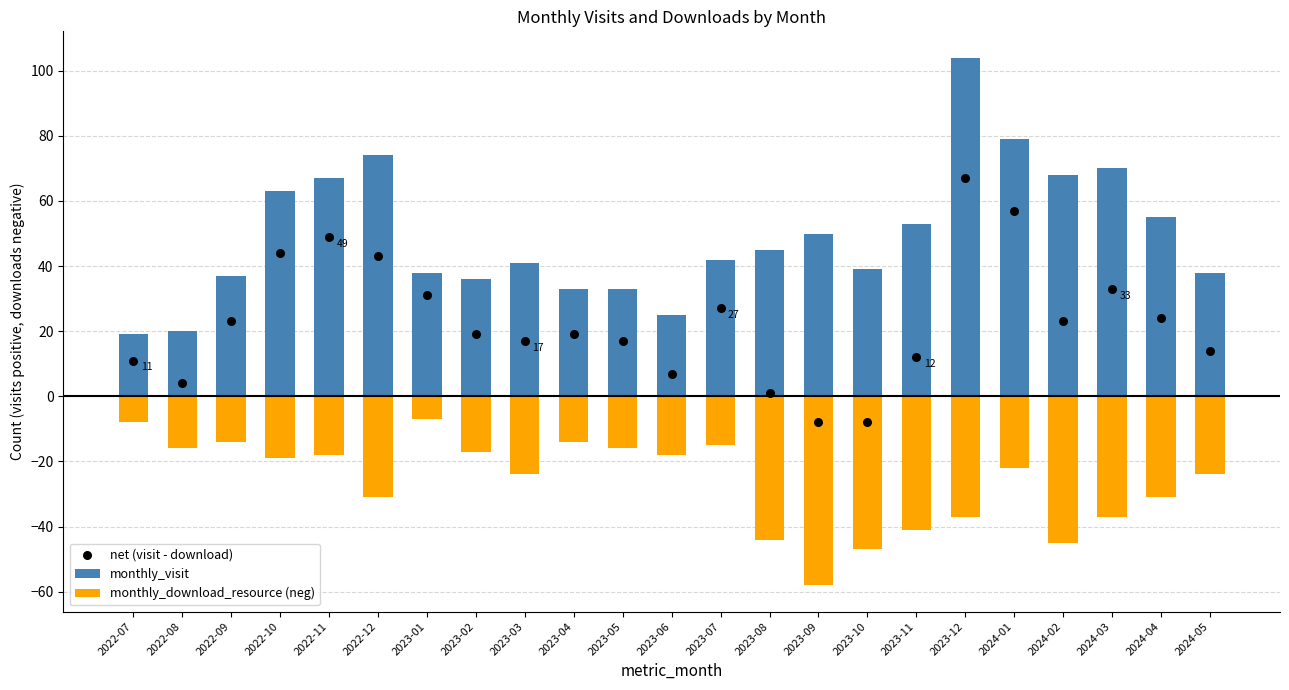

Which series reaches the maximum Y coordinate?

monthly_visit